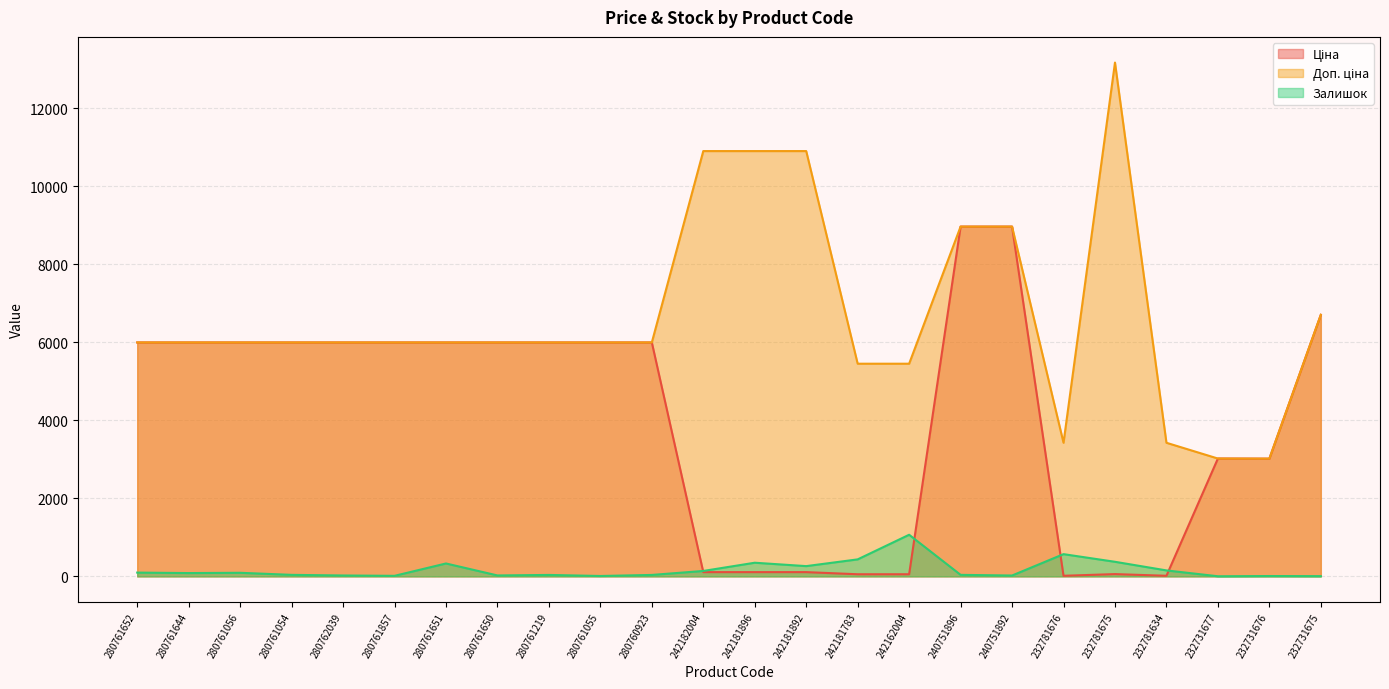

Does the chart display data point markers on the line(s)?

No